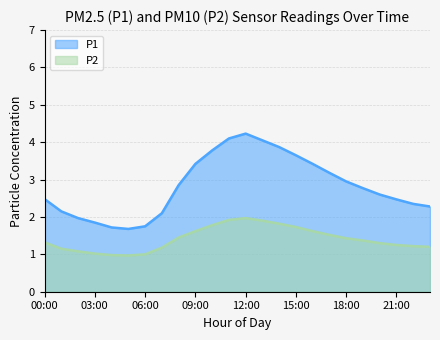

The value of P2 at 09:00 is 0.6. True or false?

False